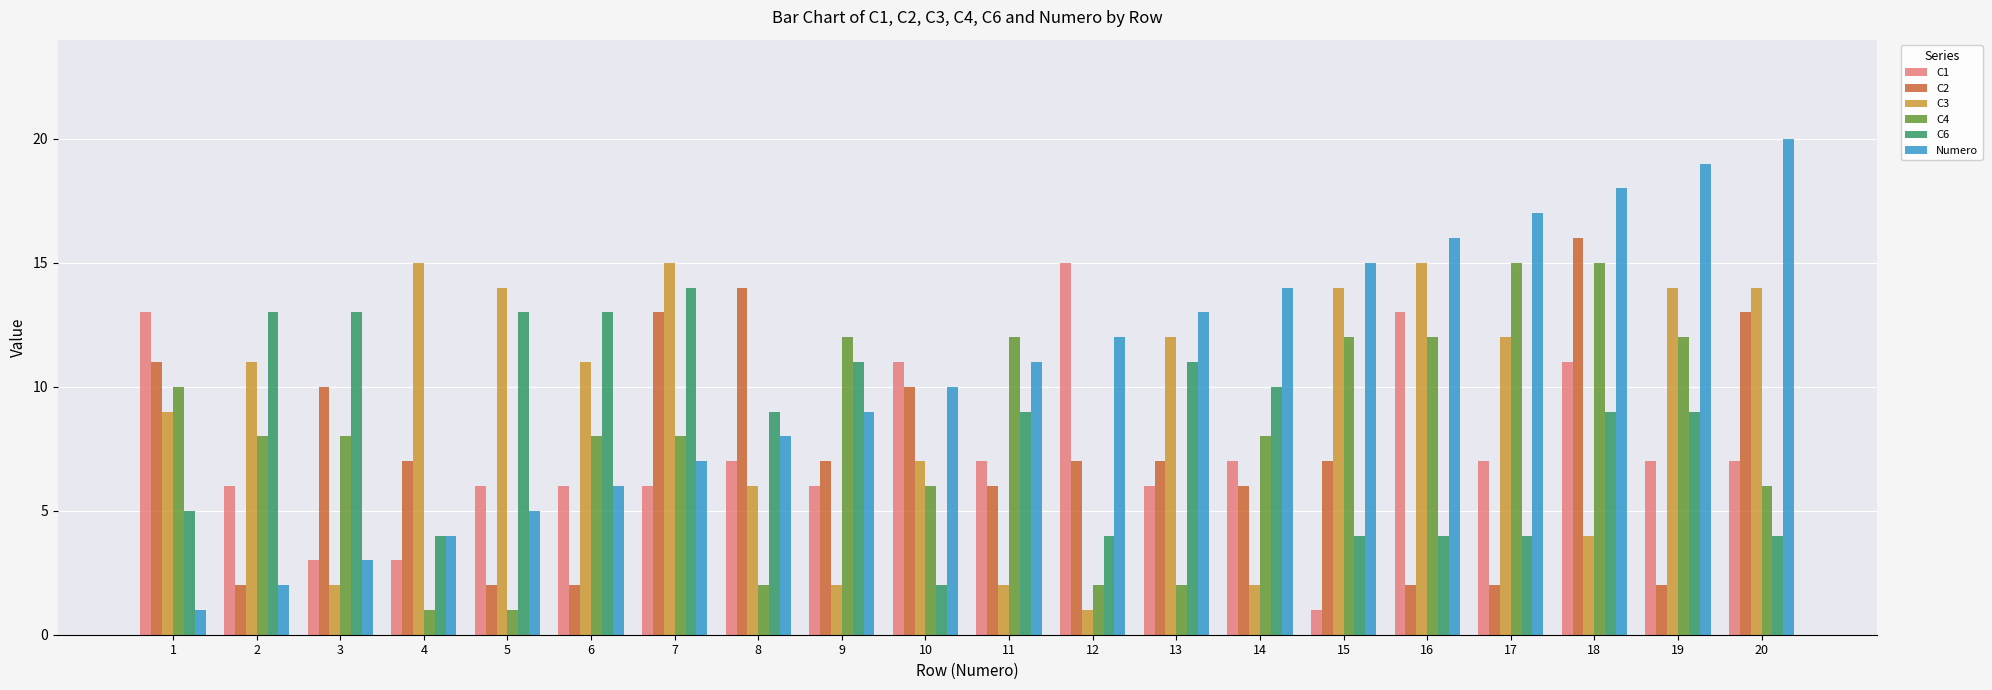

Rank the series at 15 from lowest to highest value.

C1, C6, C2, C4, C3, Numero